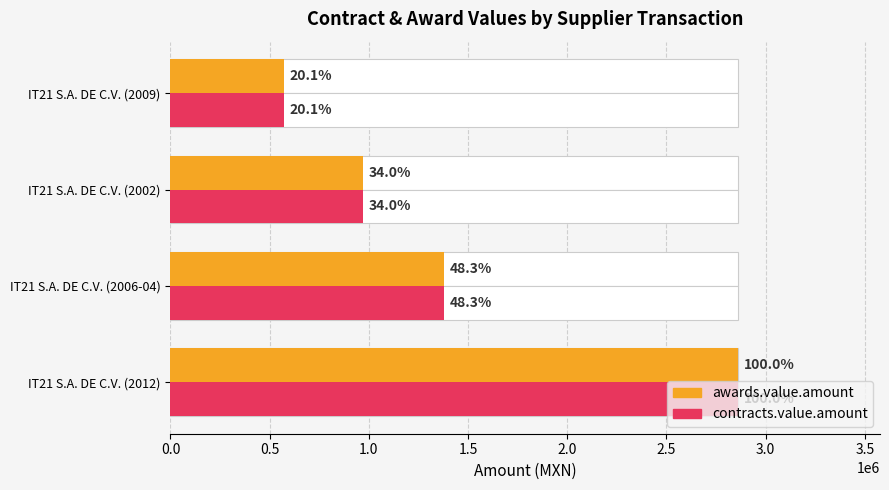

How many groups of bars are there?

4